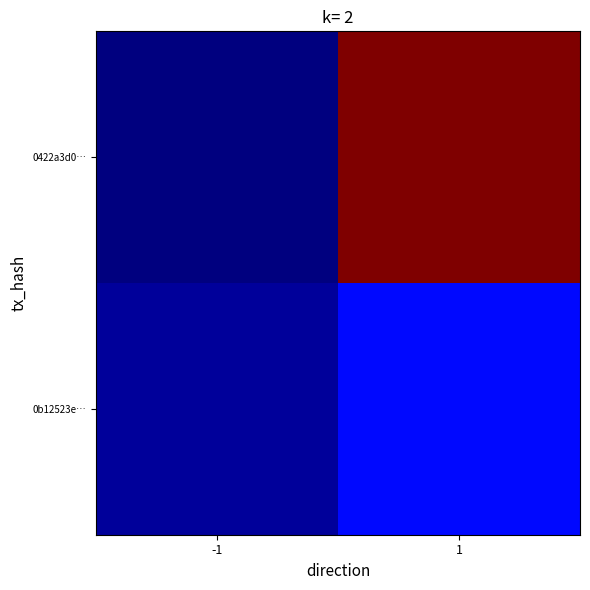

What is the difference between the highest and lowest values at 1?

65